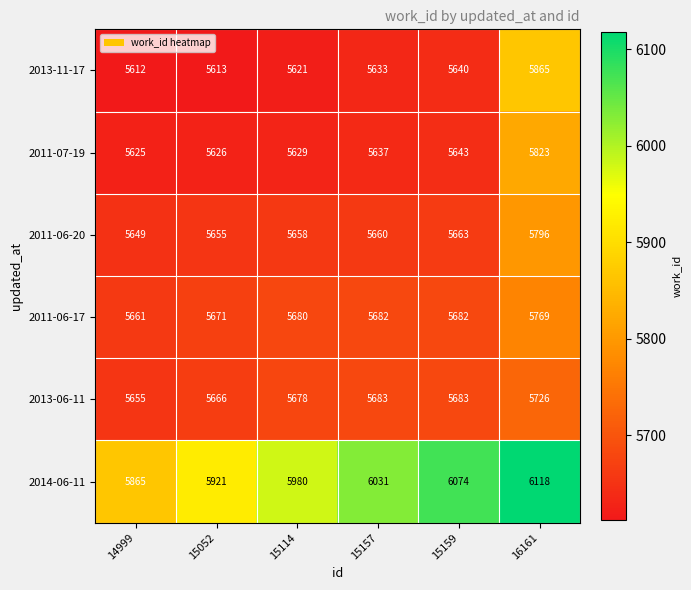

At which category is the sum across all series the highest?

16161